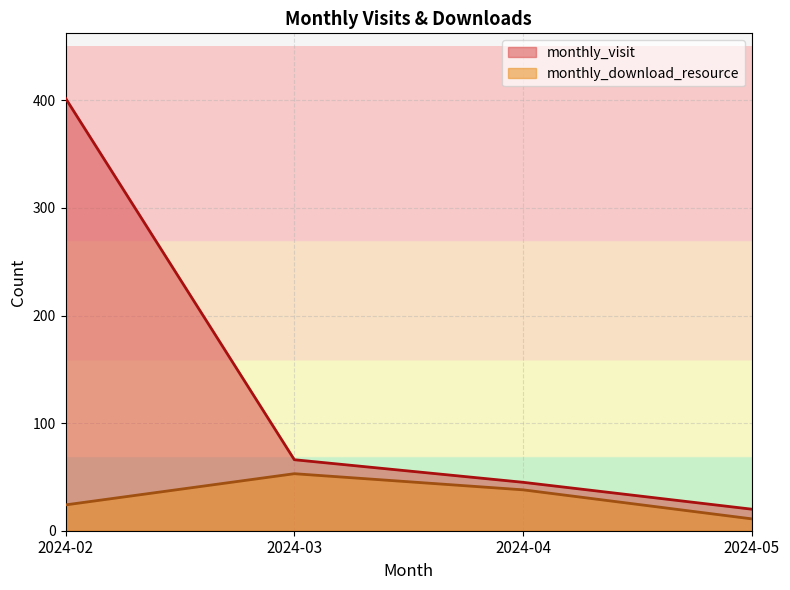

Is the value of monthly_download_resource at 2024-02 greater than the value of monthly_visit at 2024-04?

No